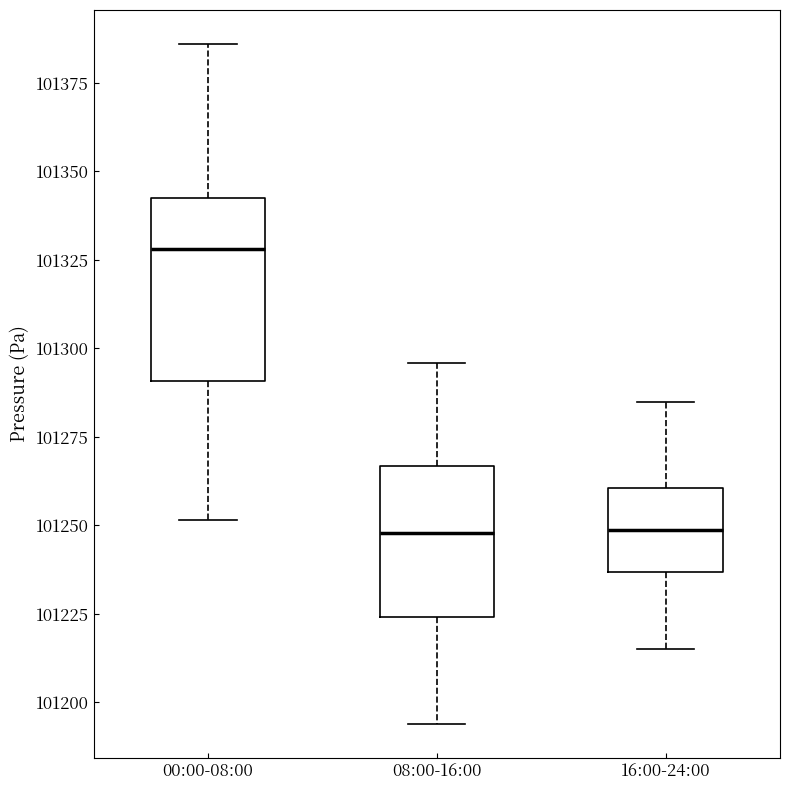

Where does the upper whisker of the box for 00:00-08:00 end on the y-axis? The values are not printed on the chart, so give them approximately, as read against the axis.

101385